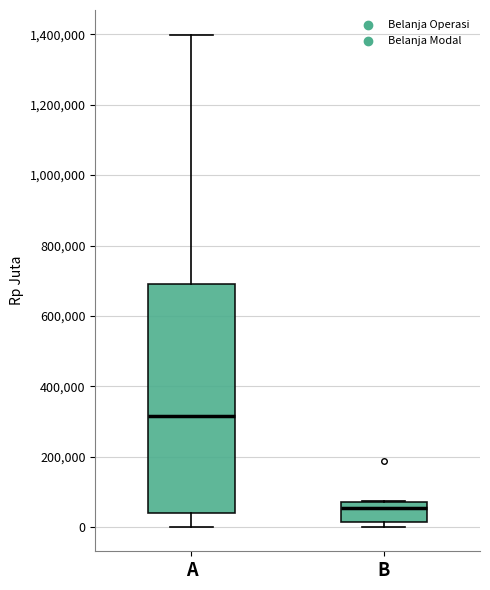

Reading left to right, transcribe this box plot: for each box, give where its median line is, the range the box spans, and where its two whiskers end, as read against the y-axis. The values are not printed on the chart, so give them approximately, as read against the axis.

A: median 320000, box 40000 to 700000, whiskers 0 to 1400000
B: median 60000, box 20000 to 80000, whiskers 0 to 80000